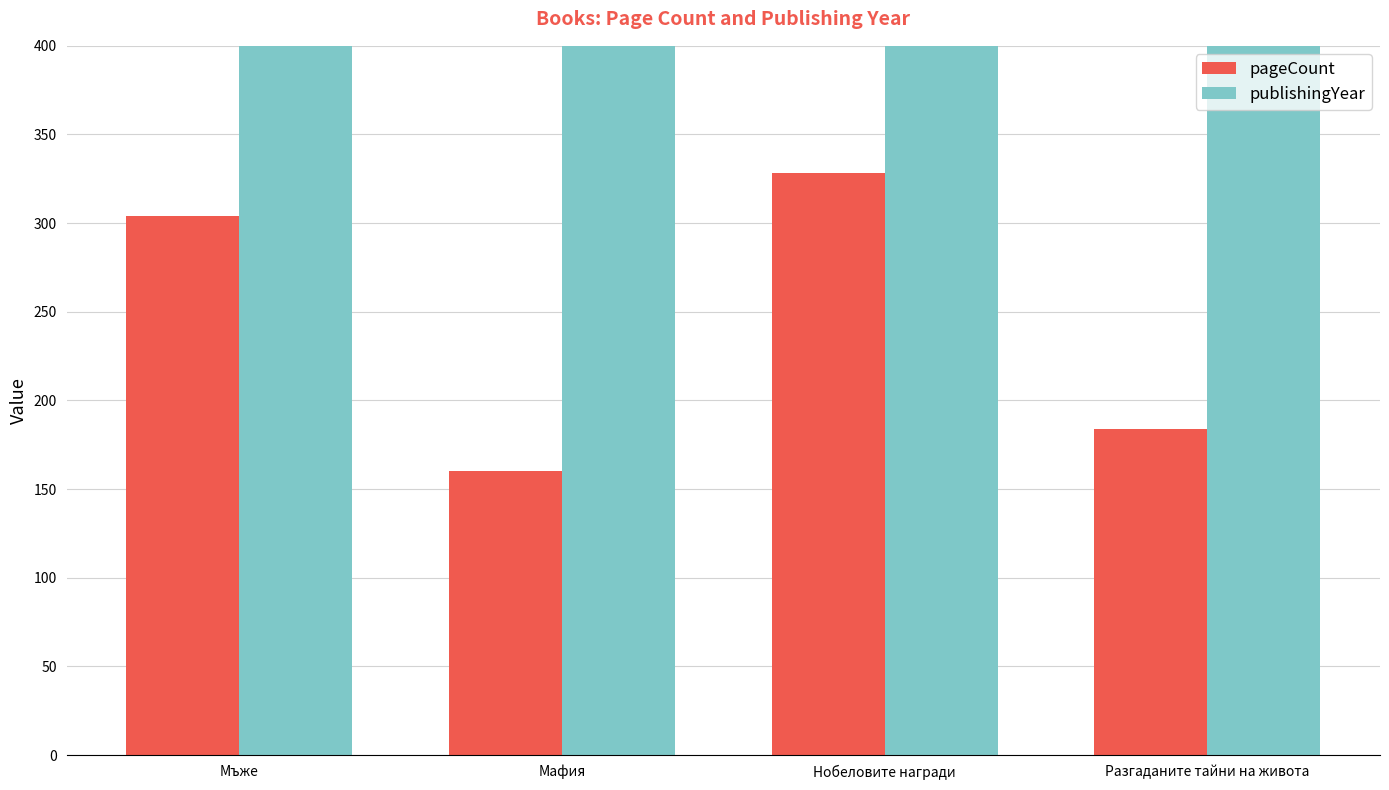

What are all the series names shown in the legend?

pageCount, publishingYear